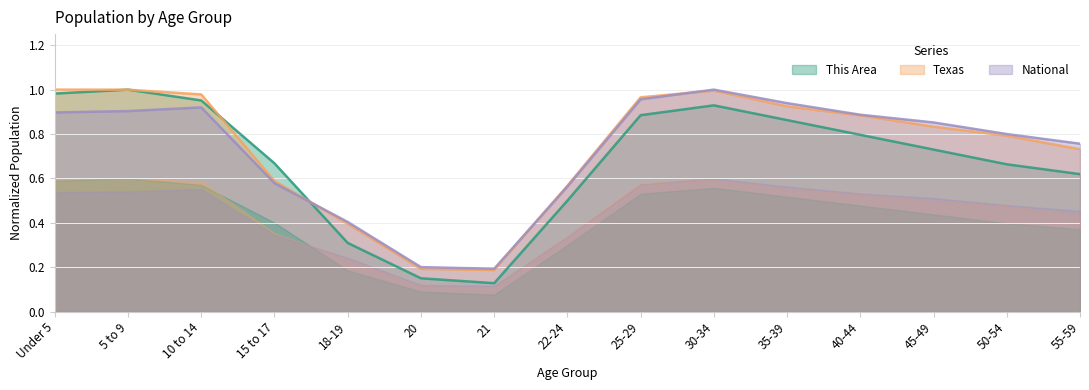

Reading left to right, what are all the values shown in this chart?

This Area: Under 5=1.0	5 to 9=1.0	10 to 14=1.0	15 to 17=0.7	18-19=0.3	20=0.2	21=0.1	22-24=0.5	25-29=0.9	30-34=0.9	35-39=0.9	40-44=0.8	45-49=0.7	50-54=0.7	55-59=0.6
Texas: Under 5=1.0	5 to 9=1.0	10 to 14=1.0	15 to 17=0.6	18-19=0.4	20=0.2	21=0.2	22-24=0.6	25-29=1.0	30-34=1.0	35-39=0.9	40-44=0.9	45-49=0.8	50-54=0.8	55-59=0.7
National: Under 5=0.9	5 to 9=0.9	10 to 14=0.9	15 to 17=0.6	18-19=0.4	20=0.2	21=0.2	22-24=0.6	25-29=1.0	30-34=1.0	35-39=0.9	40-44=0.9	45-49=0.9	50-54=0.8	55-59=0.8